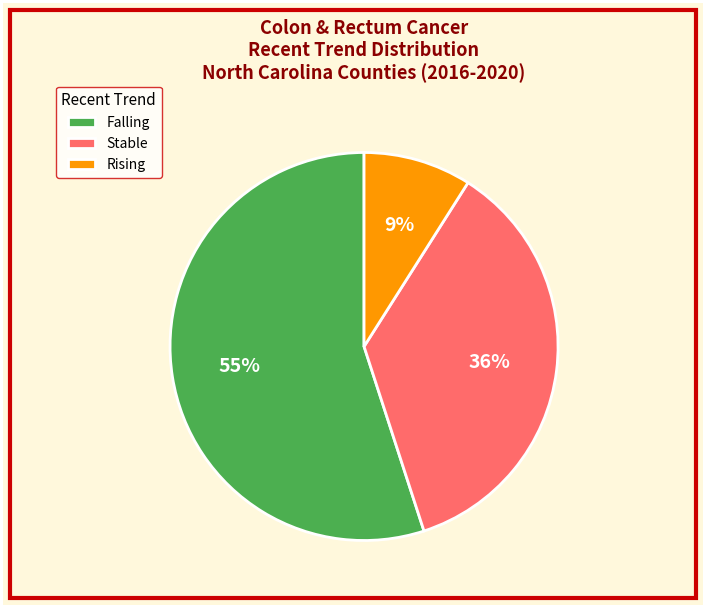

What is the ratio of the value at Stable to the value at Falling?

0.7